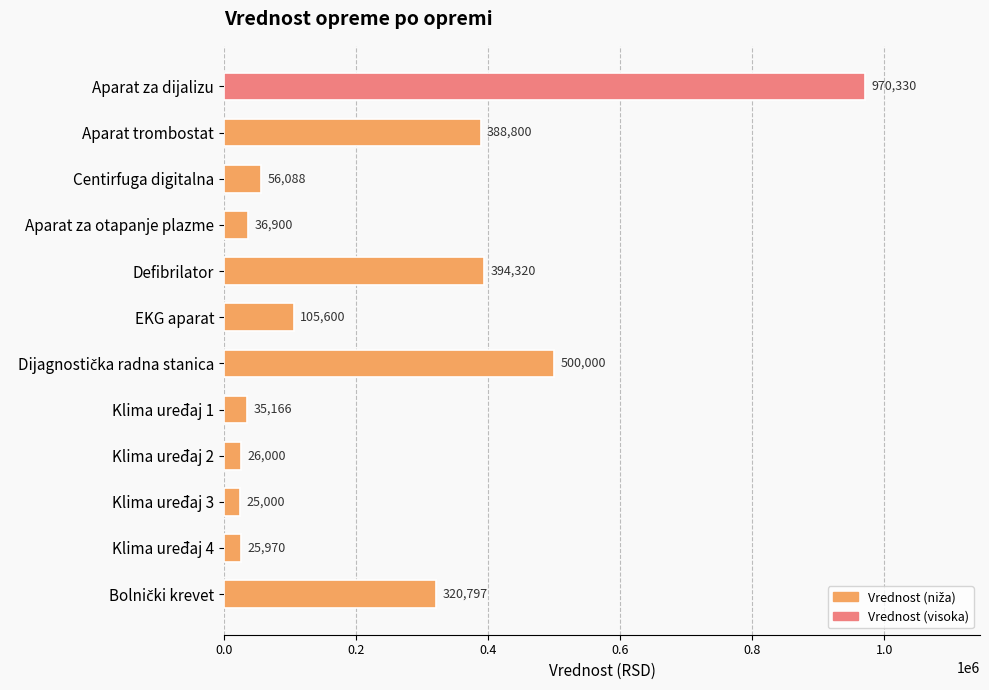

How many values are below 105600?

6